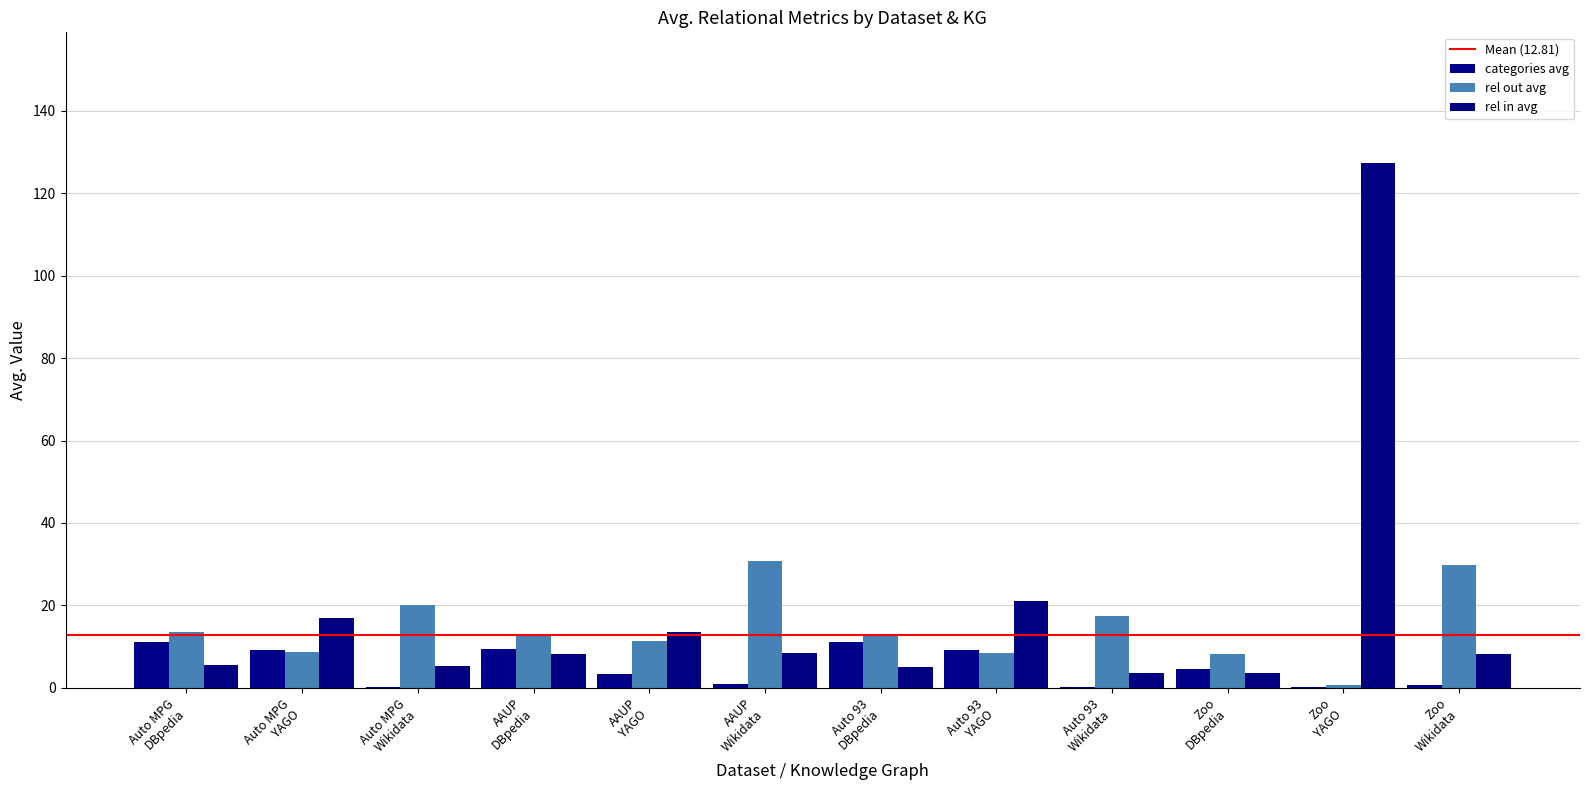

What is the label of the 6th bar from the left?

AAUP
Wikidata